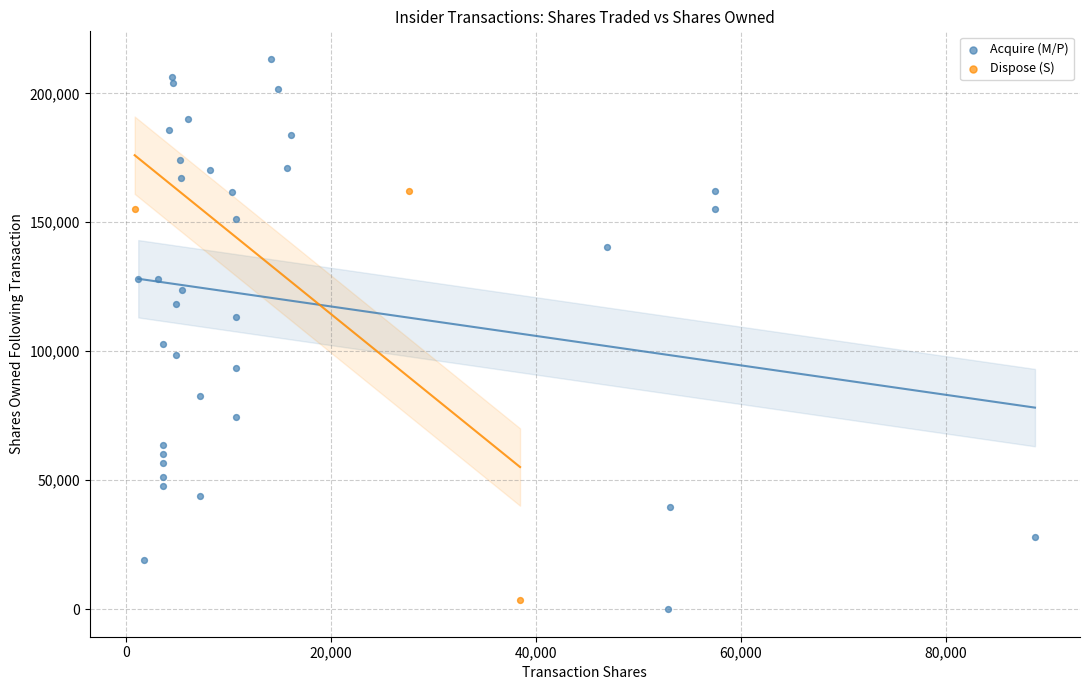

Which series reaches the maximum Y coordinate?

Acquire (M/P)